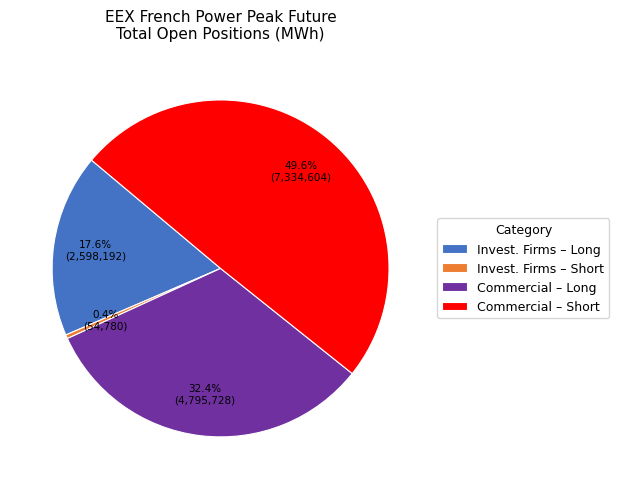

How many slices are in this pie chart?

4